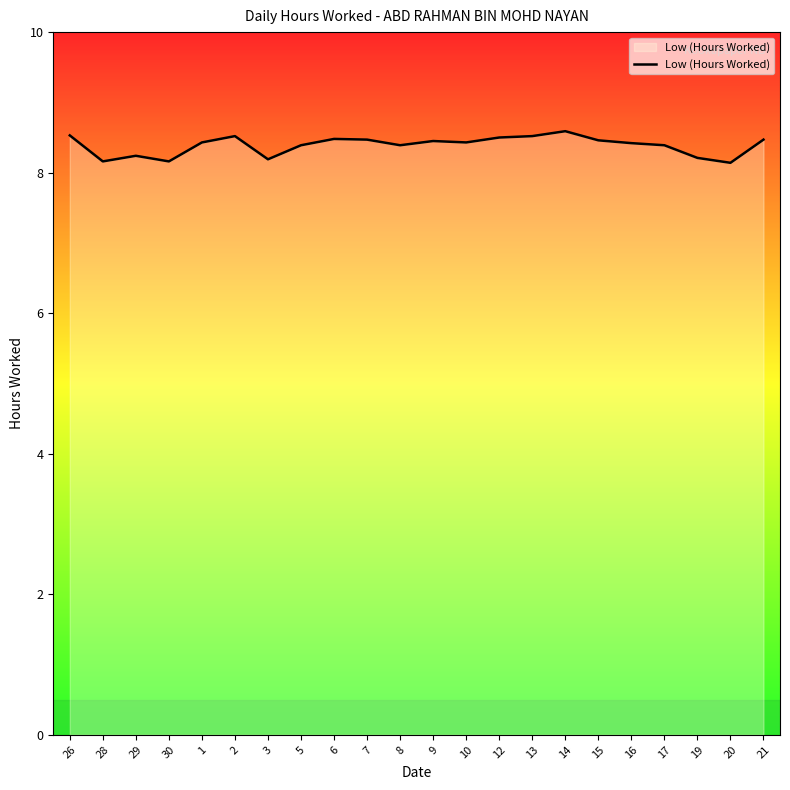

Approximately how many times larger is the value at 3 compared to 5?

1.0